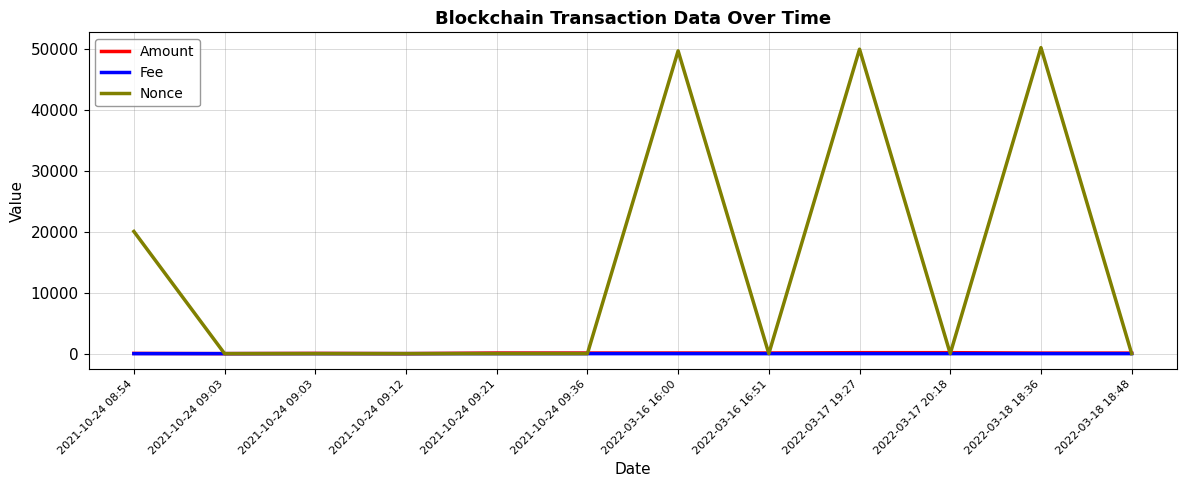

Between 2021-10-24 09:21 and 2022-03-18 18:48, which series saw the biggest shift?

Amount